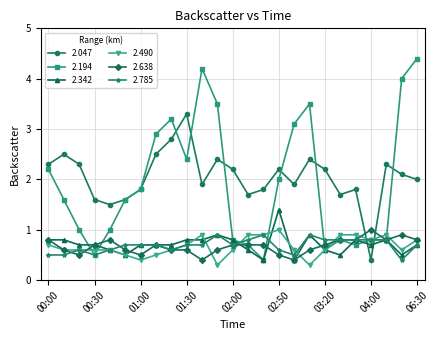

What is the value of the 2.785 point at the 16th from the left?

0.6